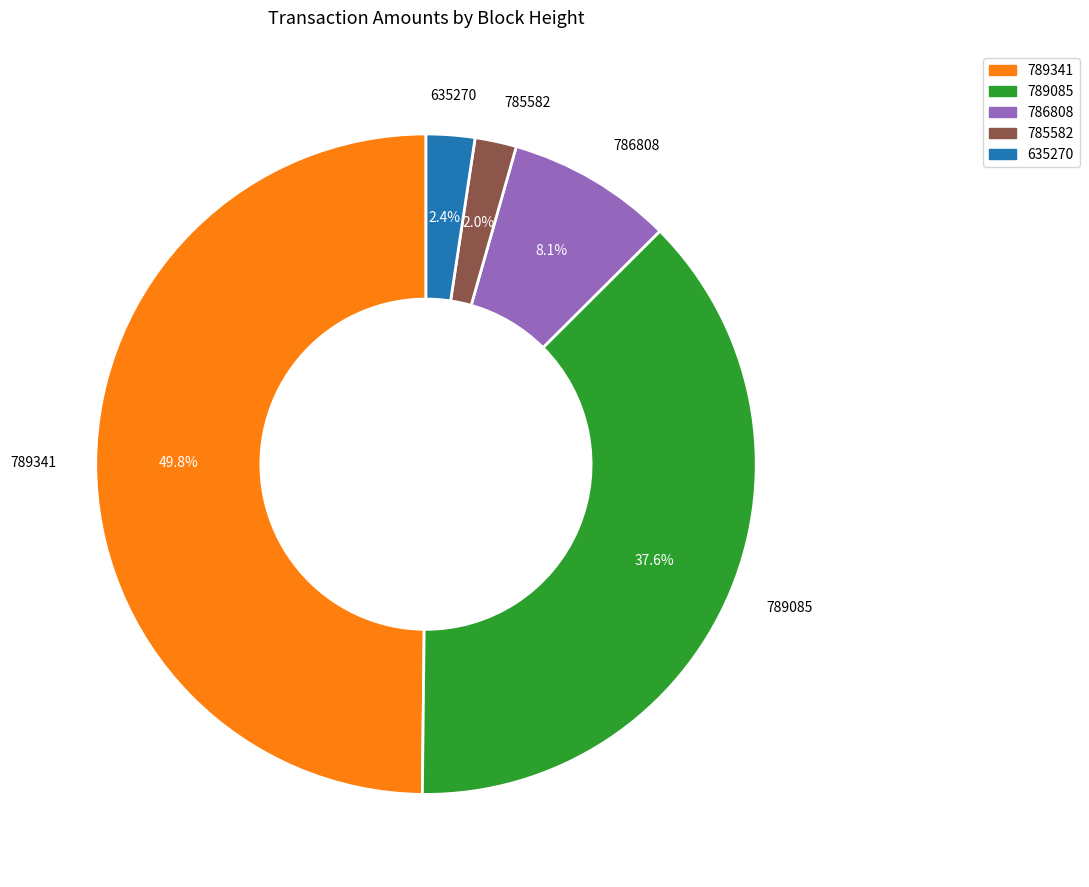

To the nearest percent, what is the difference between the largest and smallest slice percentages?

48%